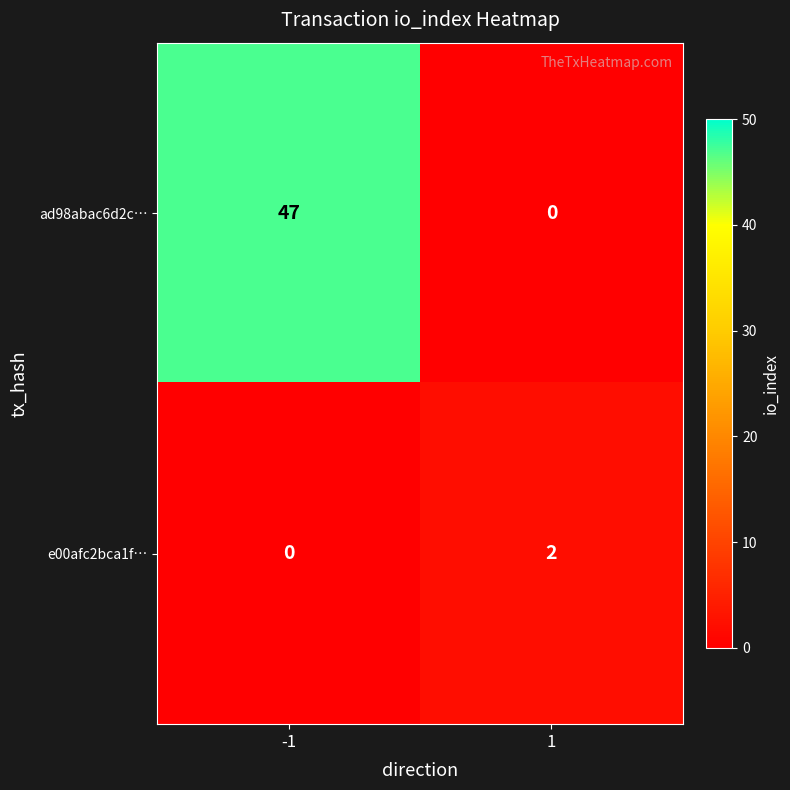

Which series has the largest range (max minus min)?

ad98abac6d2c…